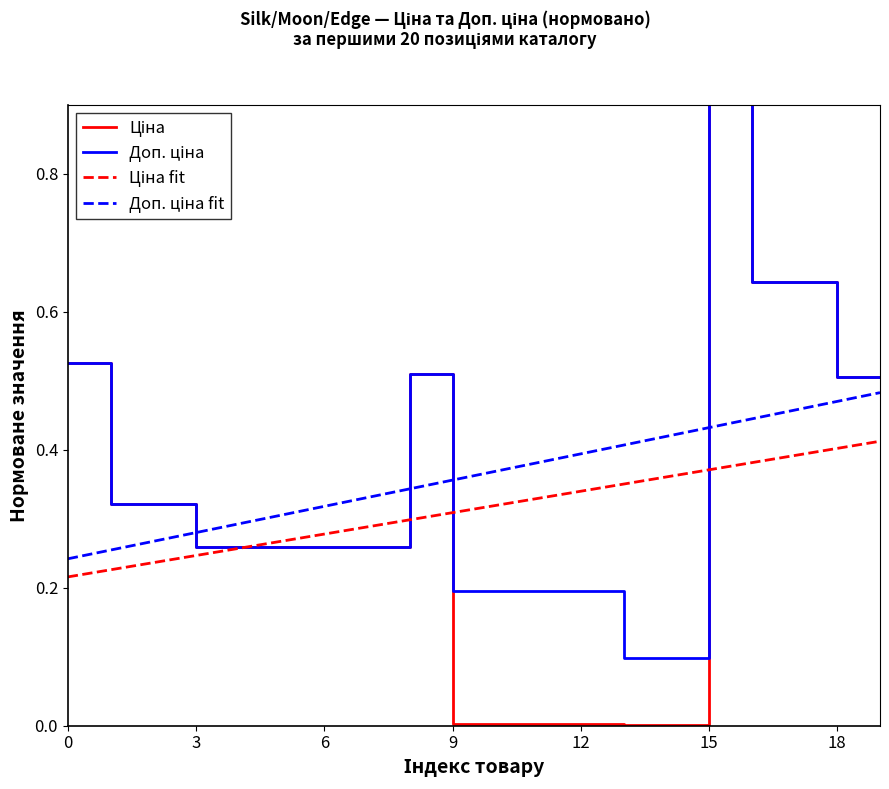

At which label does Ціна reach its minimum?

13